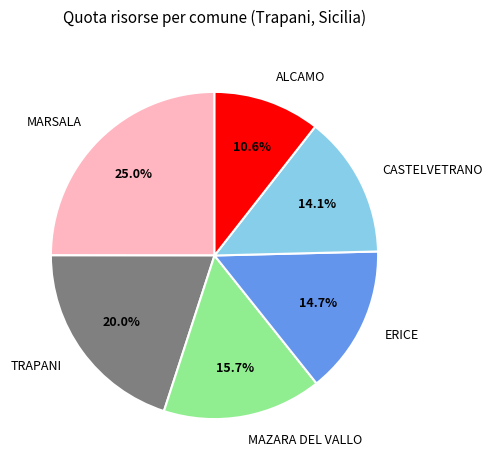

What is the ratio of the value at CASTELVETRANO to the value at TRAPANI?

0.7